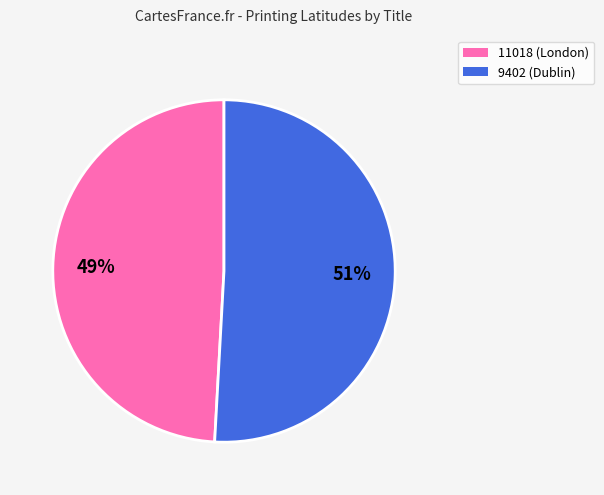

The 9402 (Dublin) slice represents 60% of the pie. True or false?

False